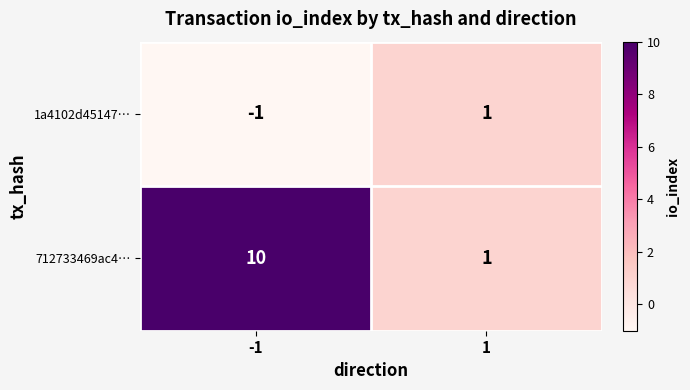

How many data points does each series have?

2